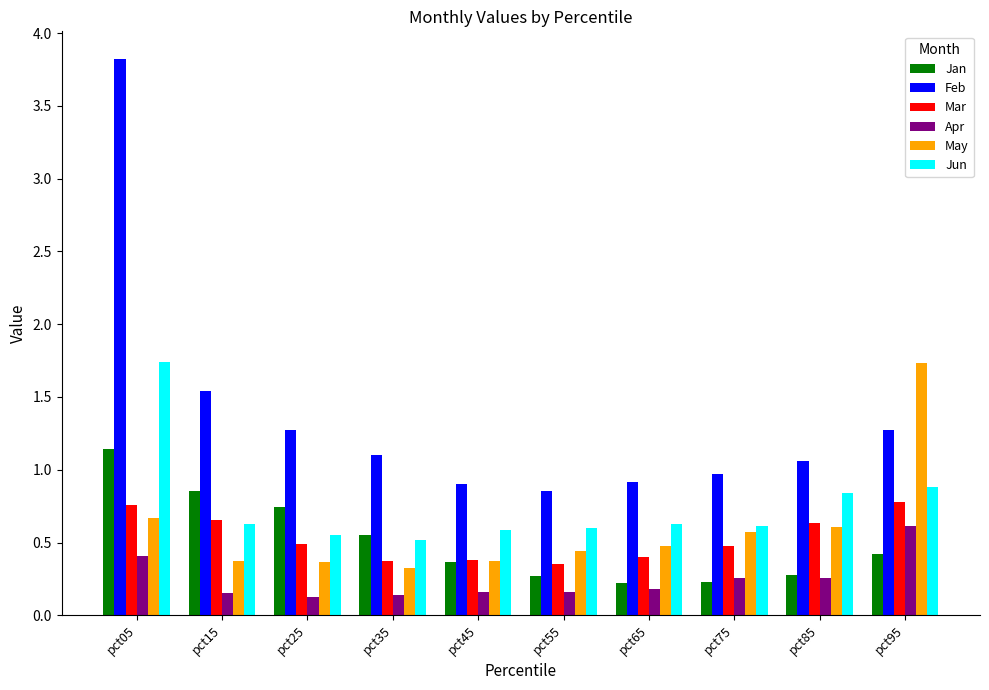

Which series has the widest spread of values?

Feb